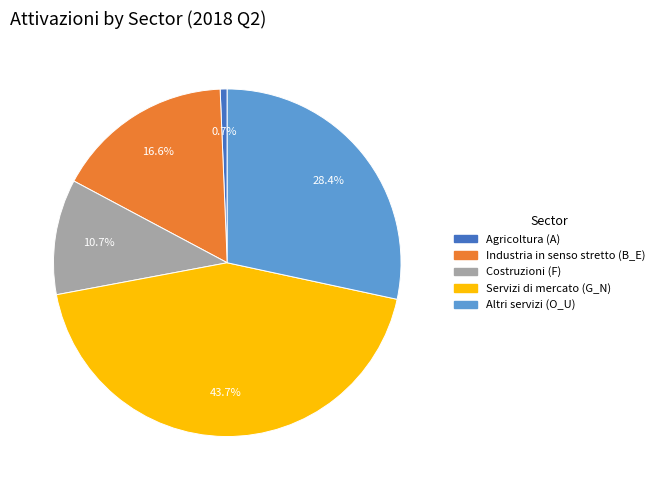

Between Altri servizi (O_U) and Servizi di mercato (G_N), which is larger?

Servizi di mercato (G_N)